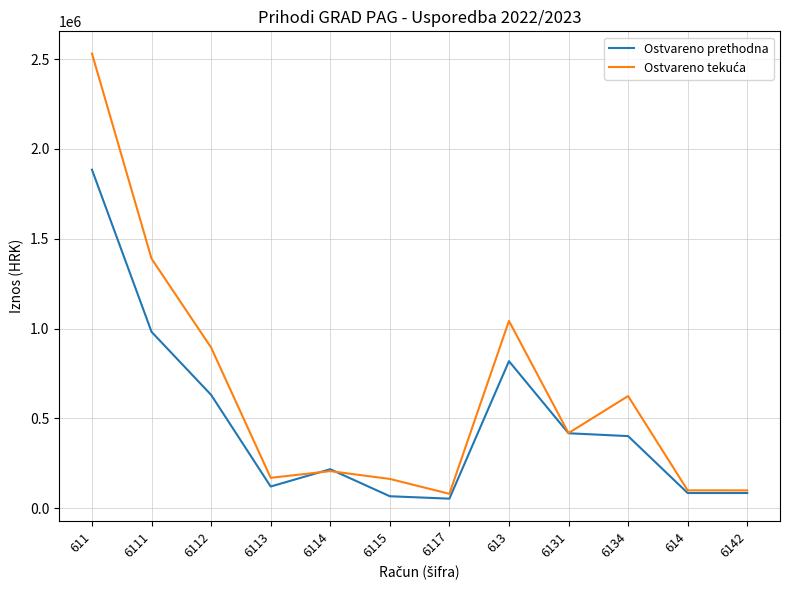

The value of Ostvareno prethodna at 6113 is 120579.3. True or false?

True